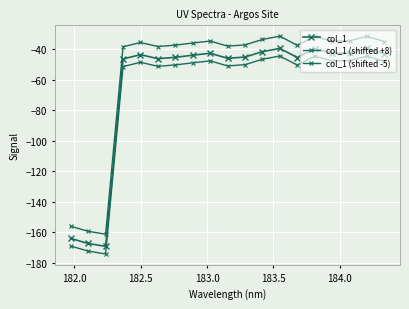

Count the number of data series in this chart.

3